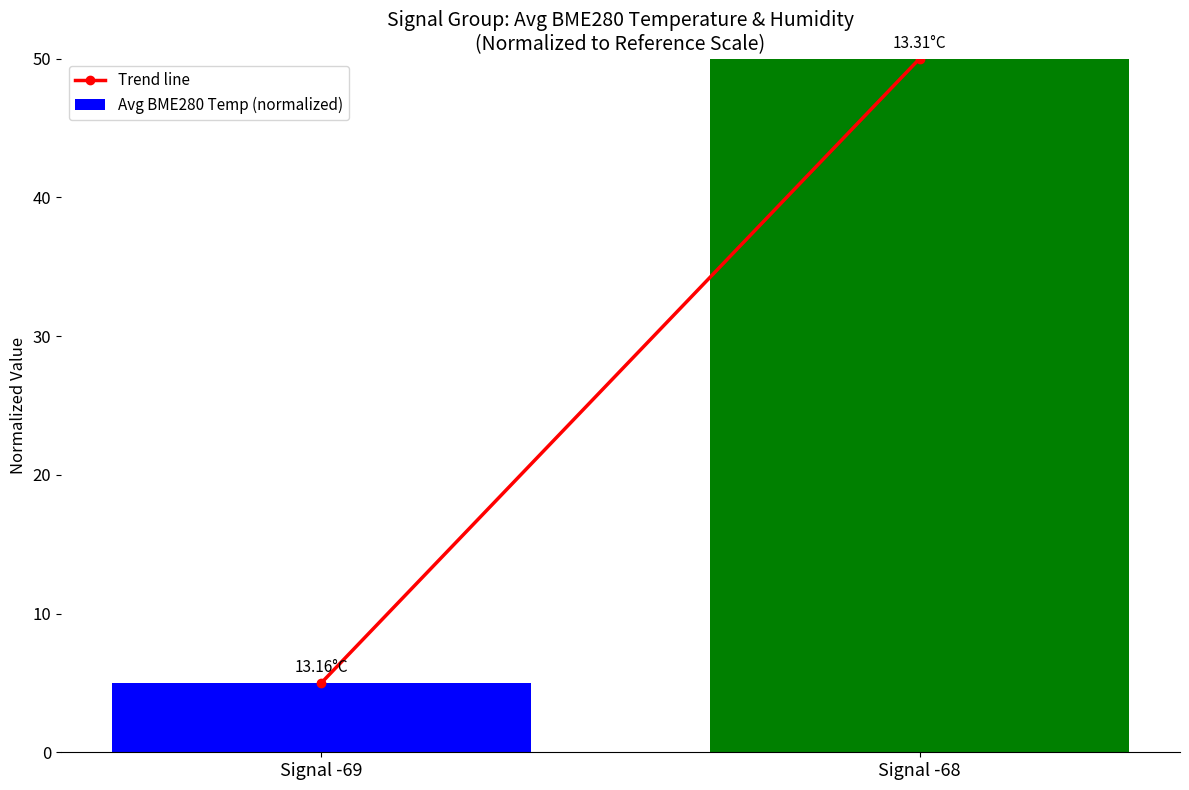

Which has a higher value, Signal -68 or Signal -69?

Signal -68